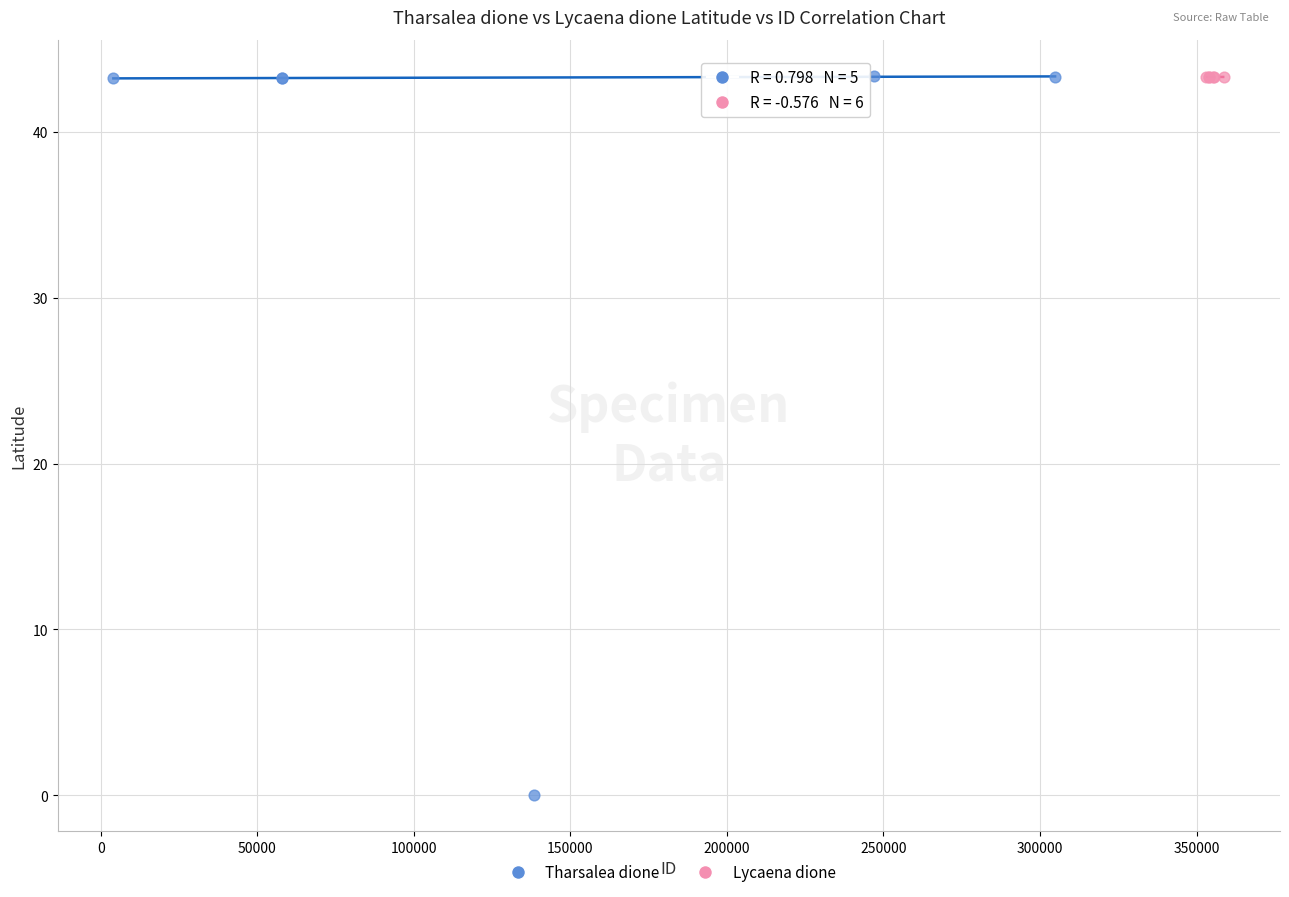

Which series reaches the minimum Y coordinate?

Tharsalea dione